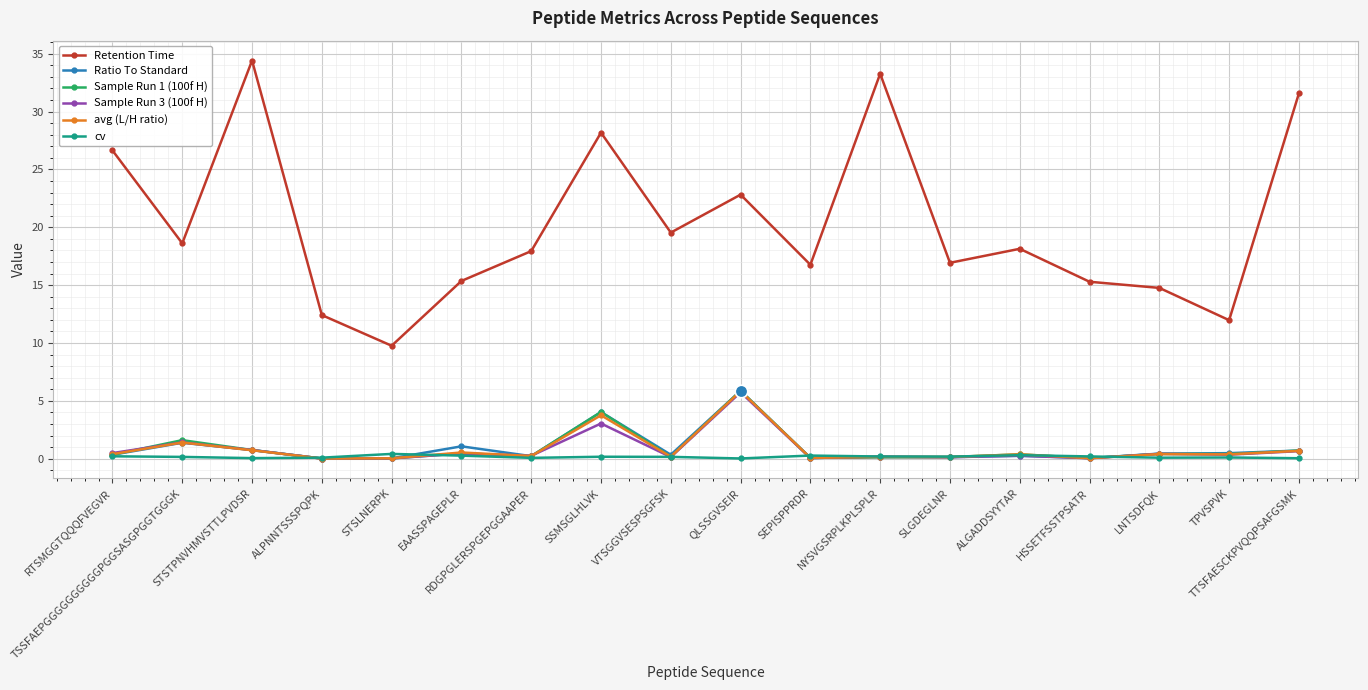

At how many categories does at least one series exceed 11?

17